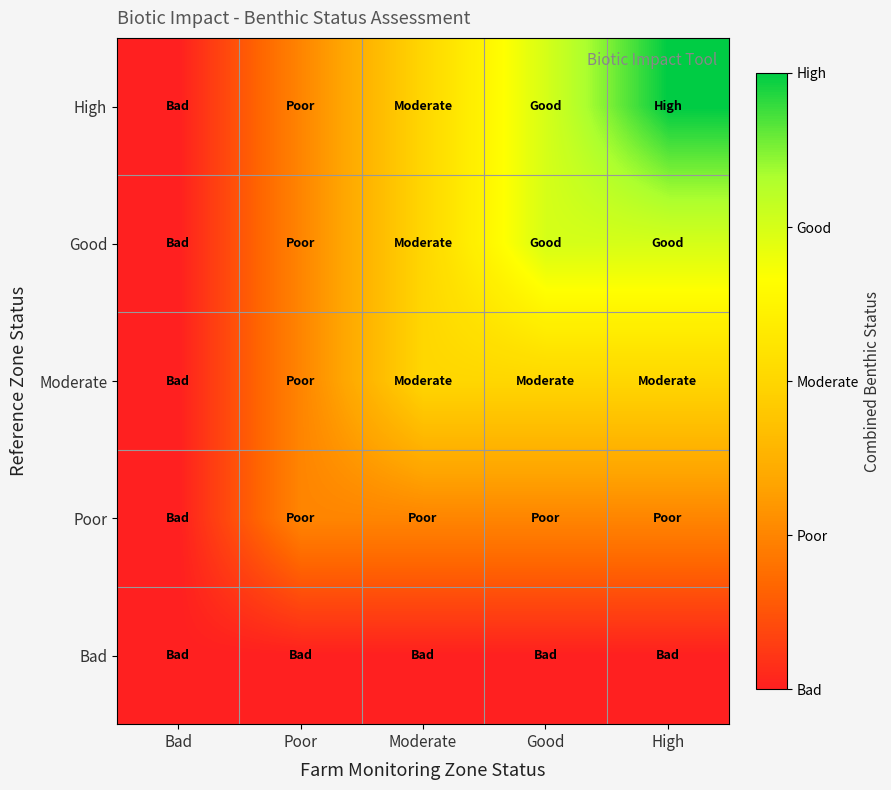

Reading left to right, transcribe all the data shown in this chart.

Bad: Bad=0	Poor=0	Moderate=0	Good=0	High=0
Poor: Bad=0	Poor=1	Moderate=1	Good=1	High=1
Moderate: Bad=0	Poor=1	Moderate=2	Good=2	High=2
Good: Bad=0	Poor=1	Moderate=2	Good=3	High=3
High: Bad=0	Poor=1	Moderate=2	Good=3	High=4